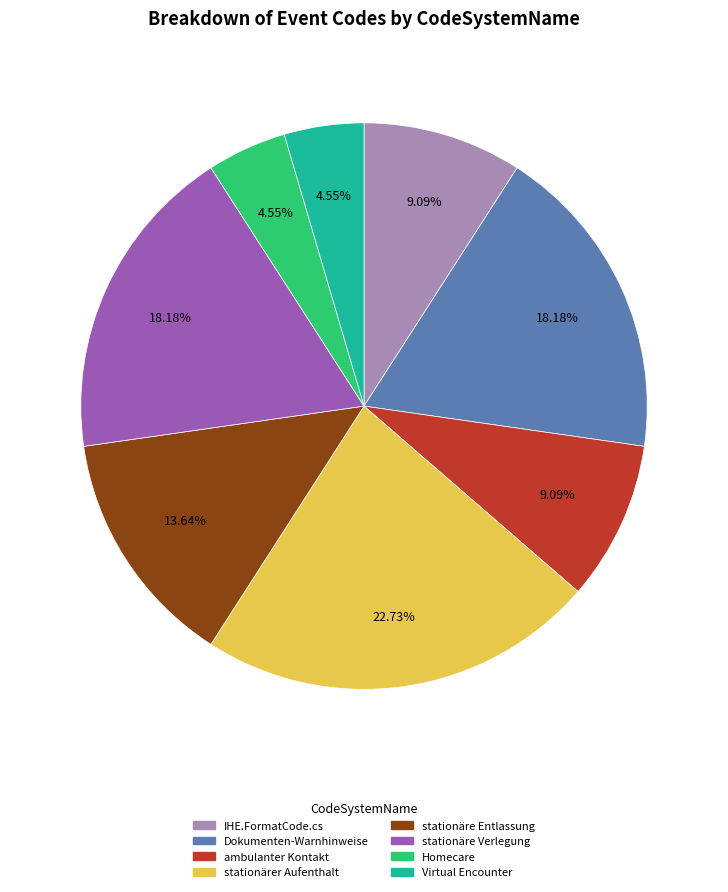

Is it true that stationäre Entlassung is 14% of the pie?

True